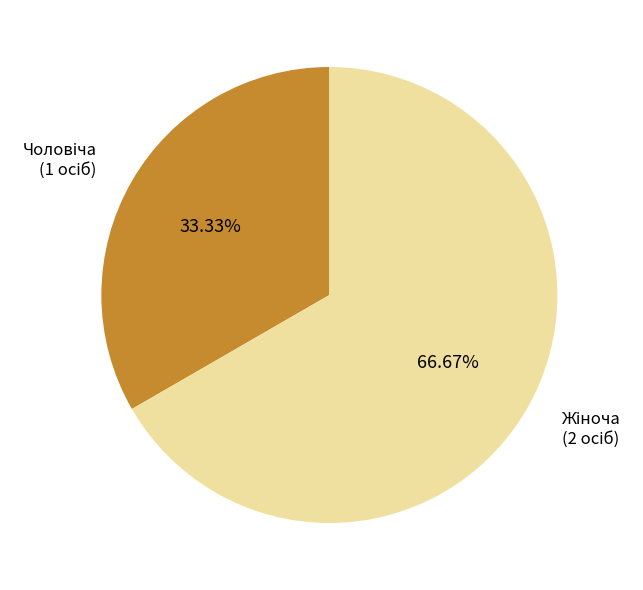

Is there any slice that represents more than half of the pie?

Yes